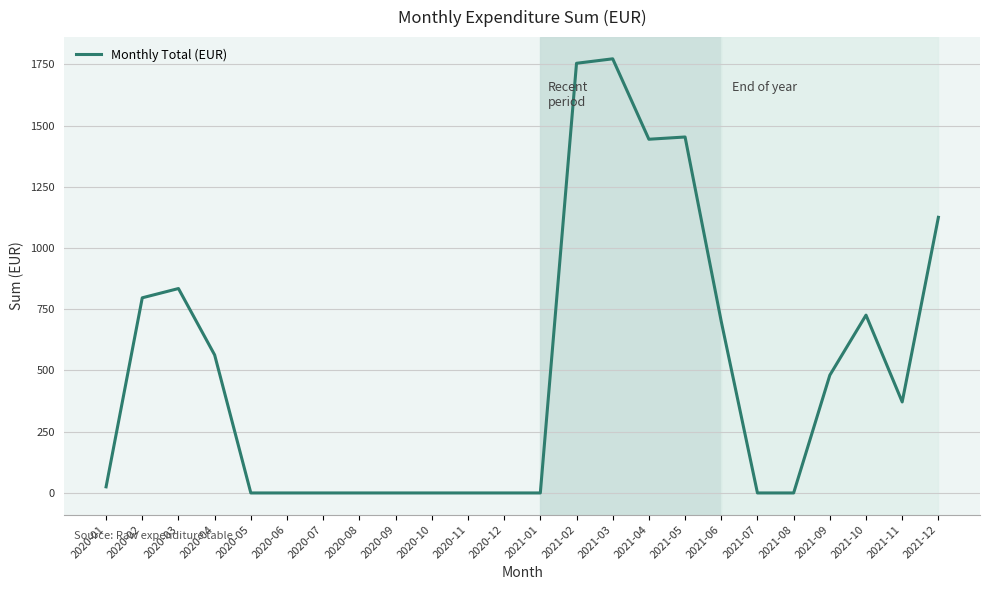

Does the chart have visible grid lines?

Yes